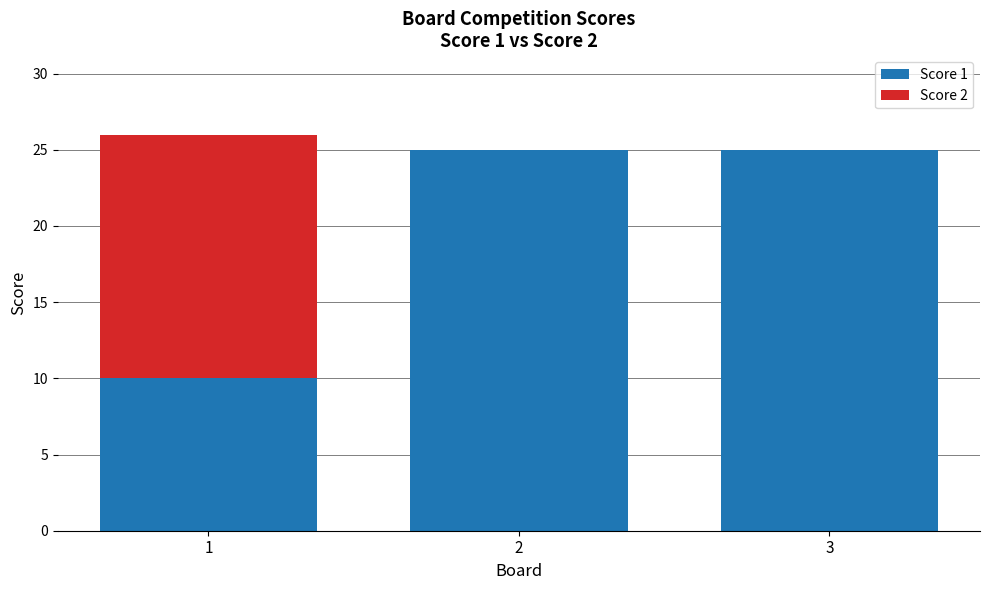

What is the total value across all series at 3?

25